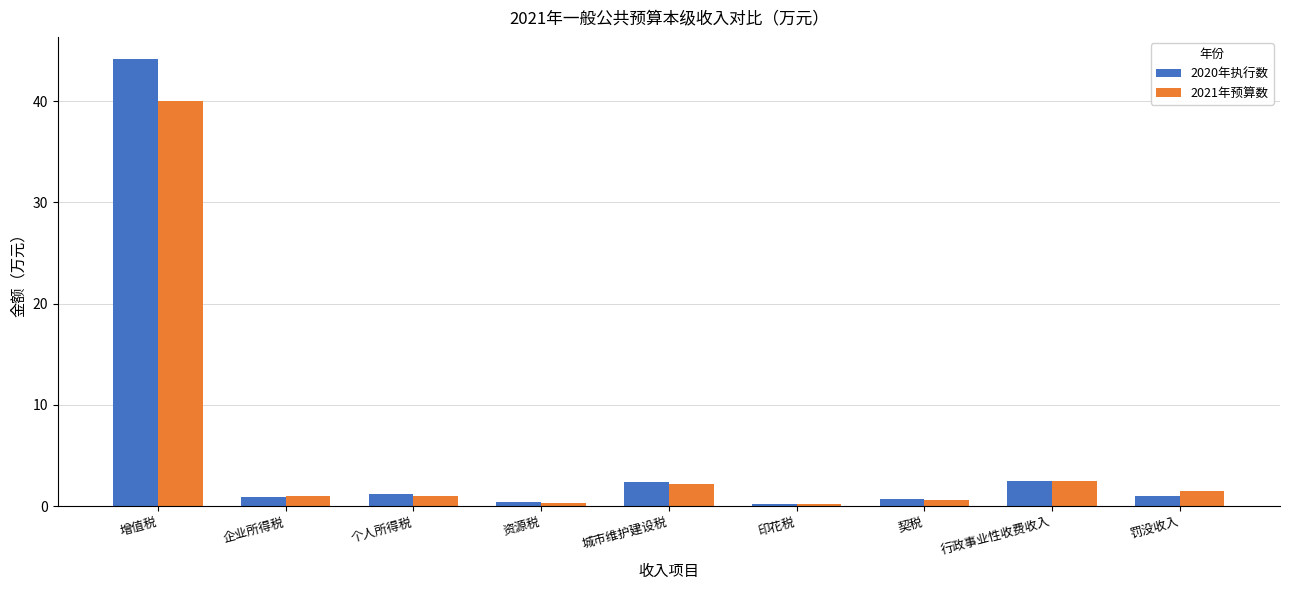

Which series has the largest range (max minus min)?

2020年执行数